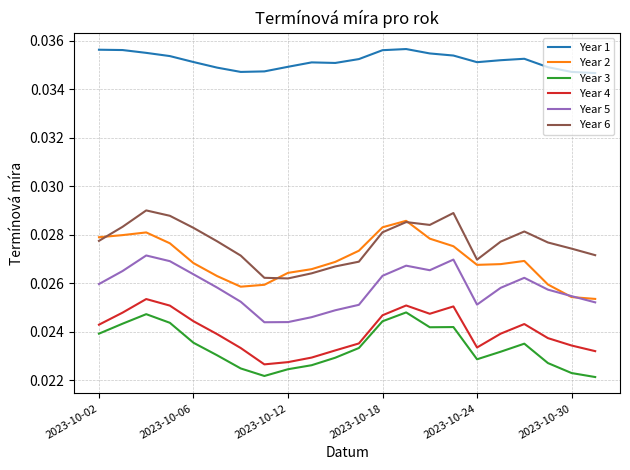

True or false: Year 4 and Year 6 intersect in this chart.

False